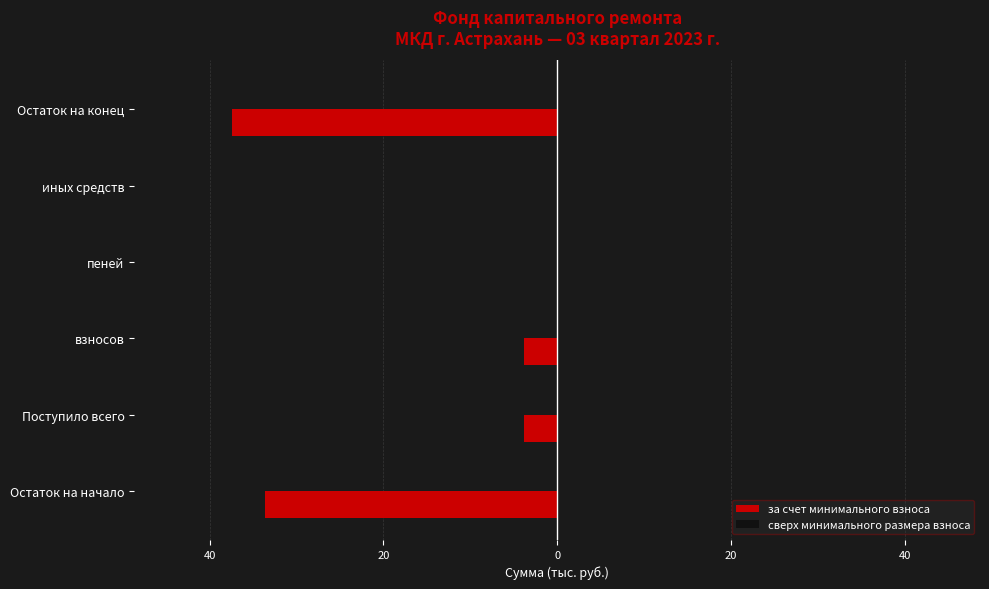

How many data points does each series have?

6